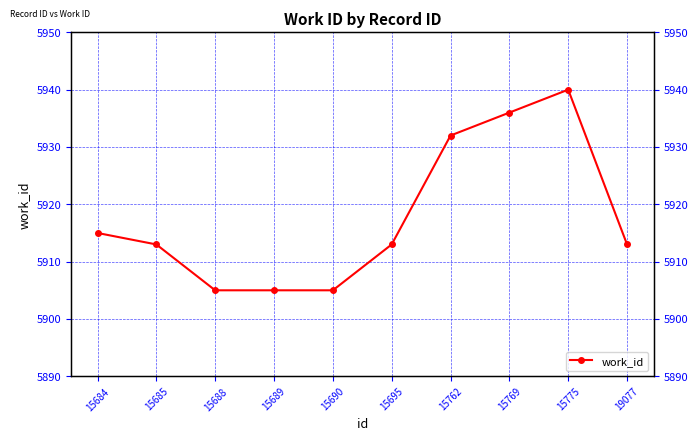

What is the average value?

5918